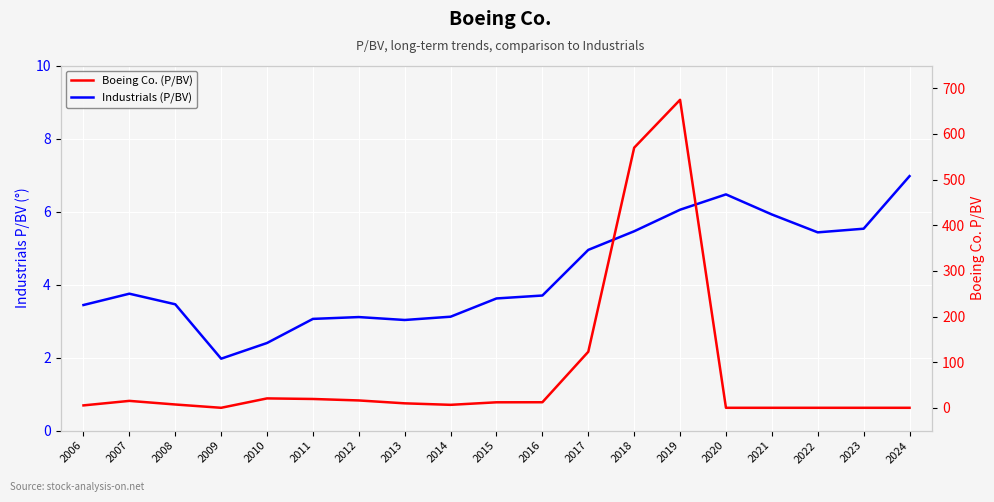

What is the greatest value displayed?

674.8